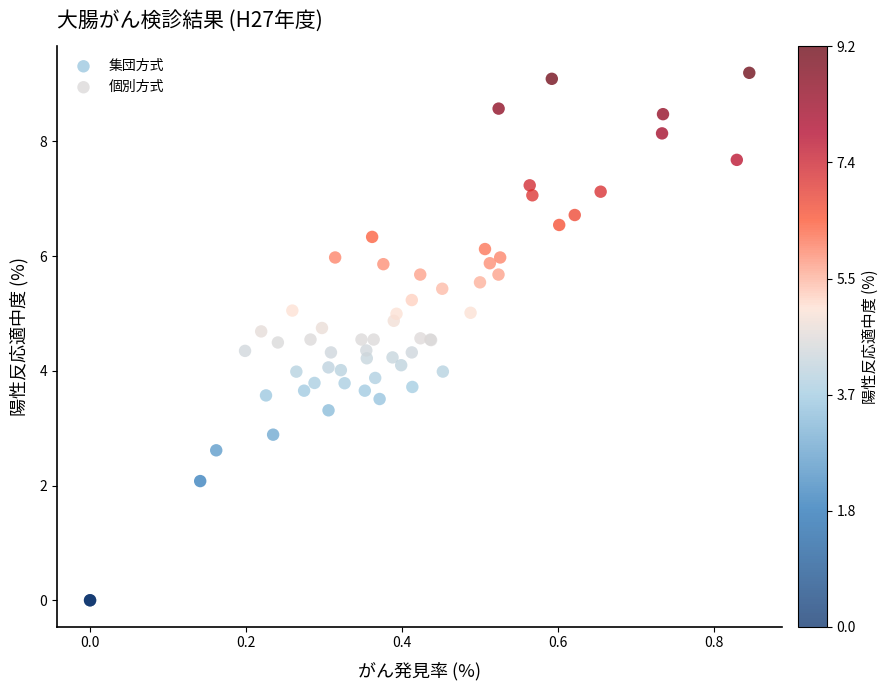

What are all the series names shown in the legend?

集団方式, 個別方式